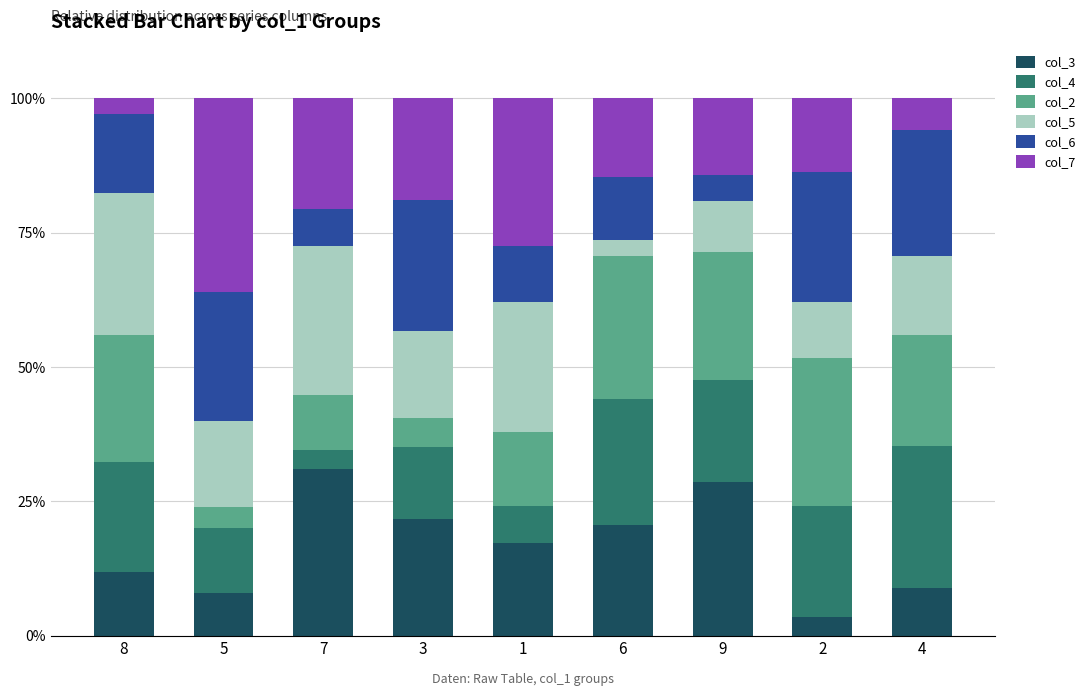

What is the average value of the col_3 series?

16.8